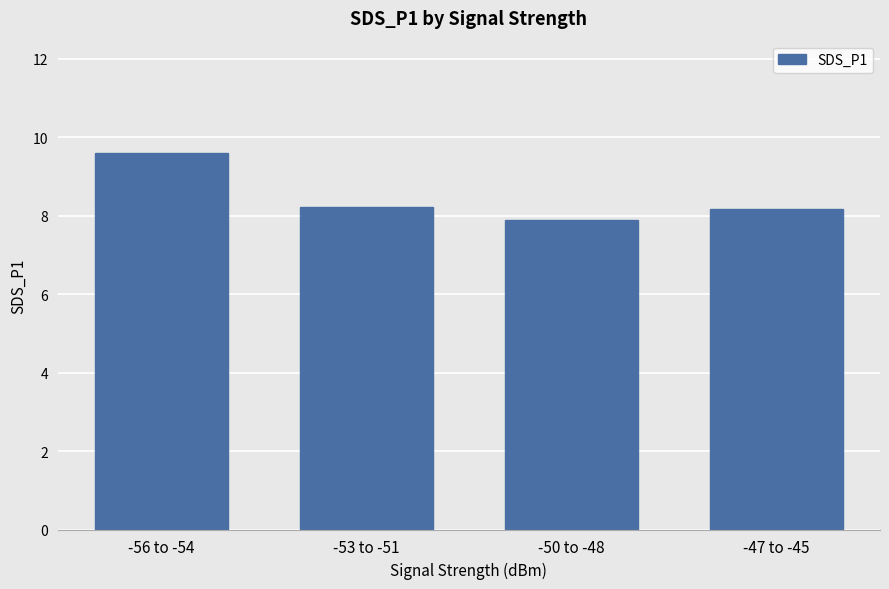

How many categories are shown in the chart?

4